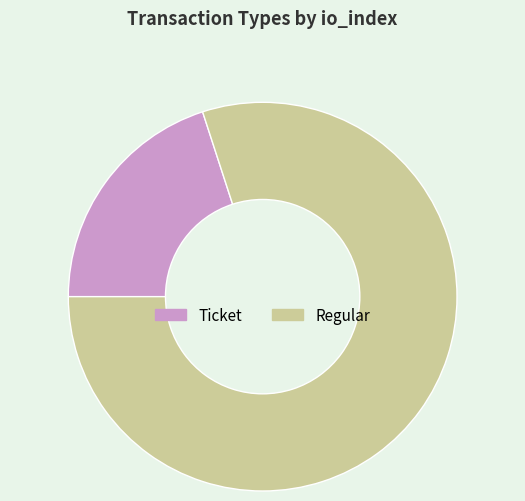

Do Ticket and Regular together represent more than half of the pie?

Yes